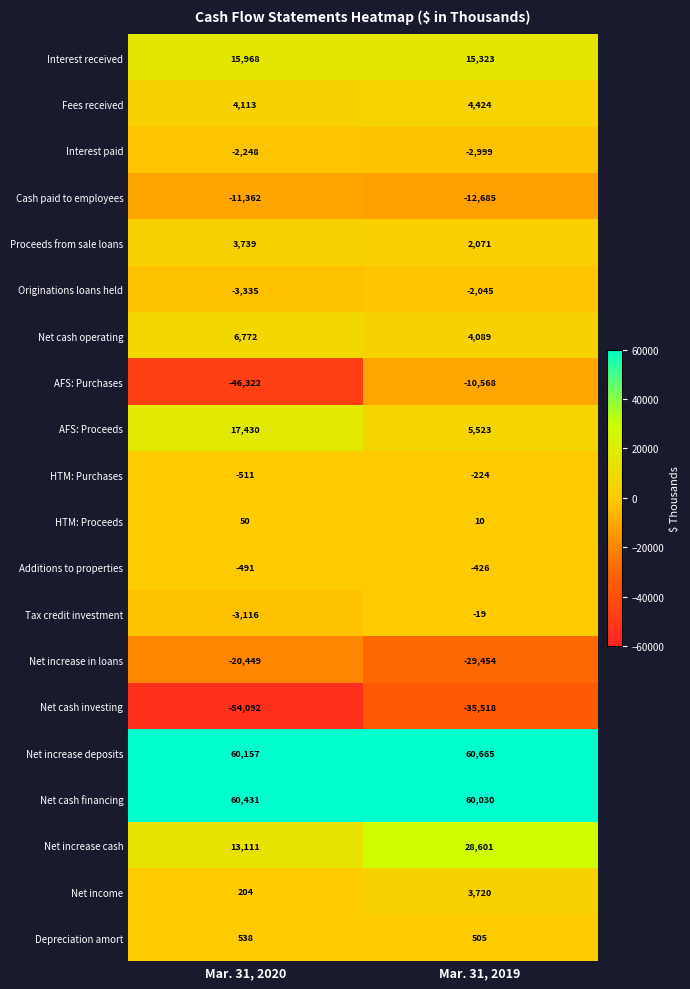

How many series are shown in this chart?

20